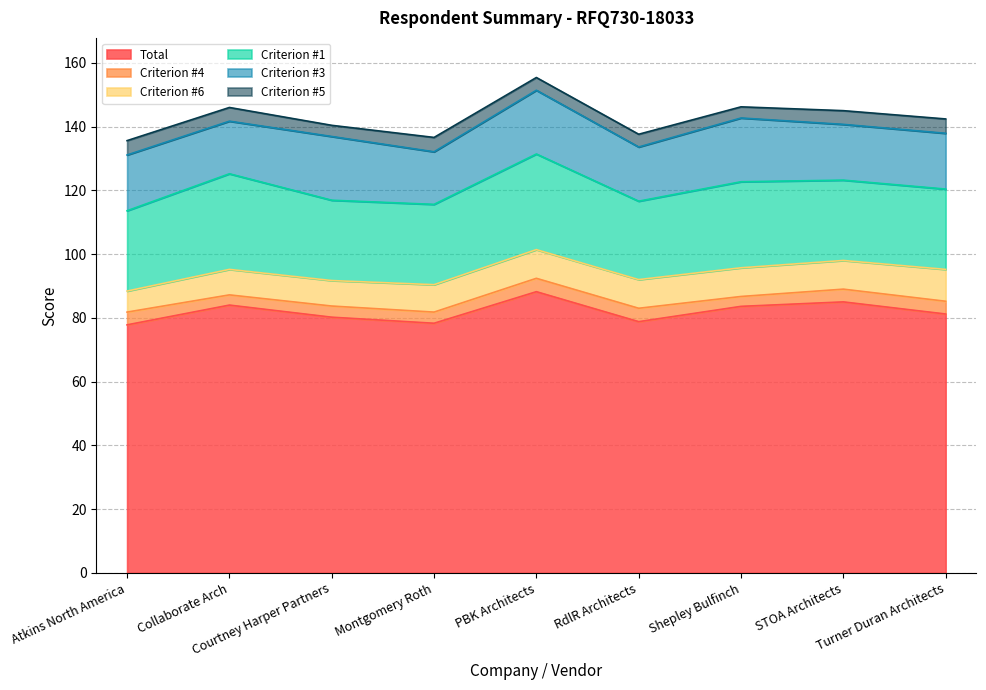

What is the smallest value displayed?

3.1